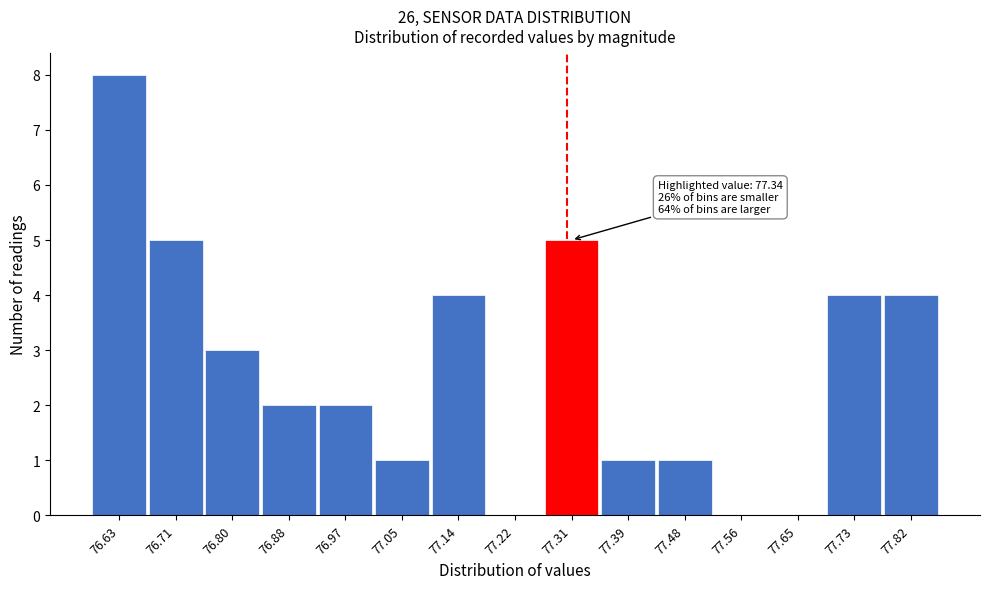

Reading left to right, what are all the values shown in this chart?

76.63=8	76.71=5	76.80=3	76.88=2	76.97=2	77.05=1	77.14=4	77.22=0	77.31=5	77.39=1	77.48=1	77.56=0	77.65=0	77.73=4	77.82=4